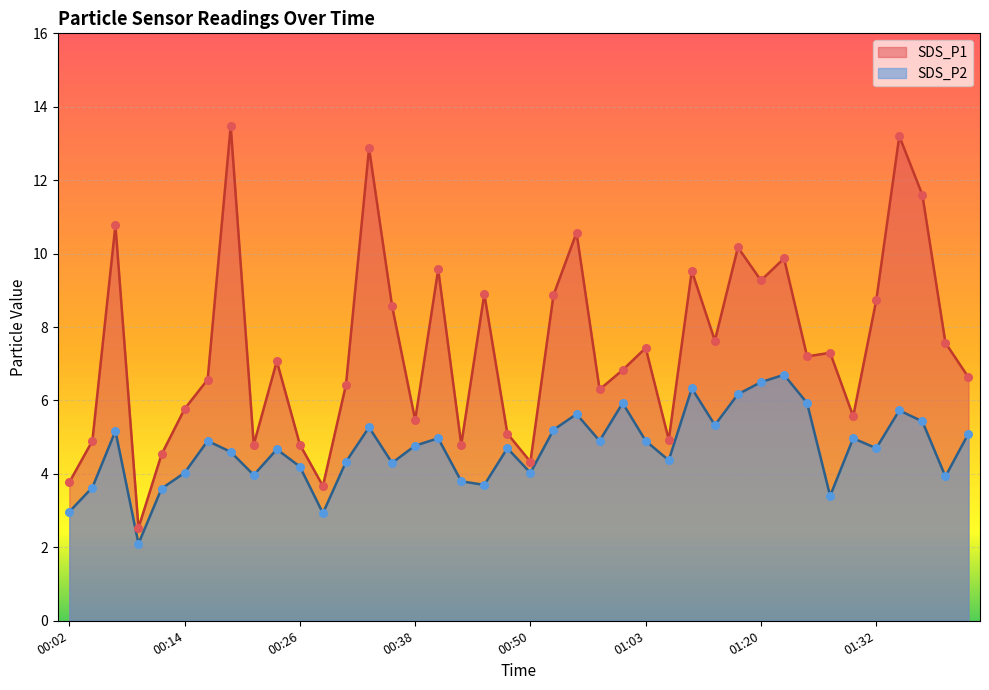

At which category is the sum across all series the highest?

01:35